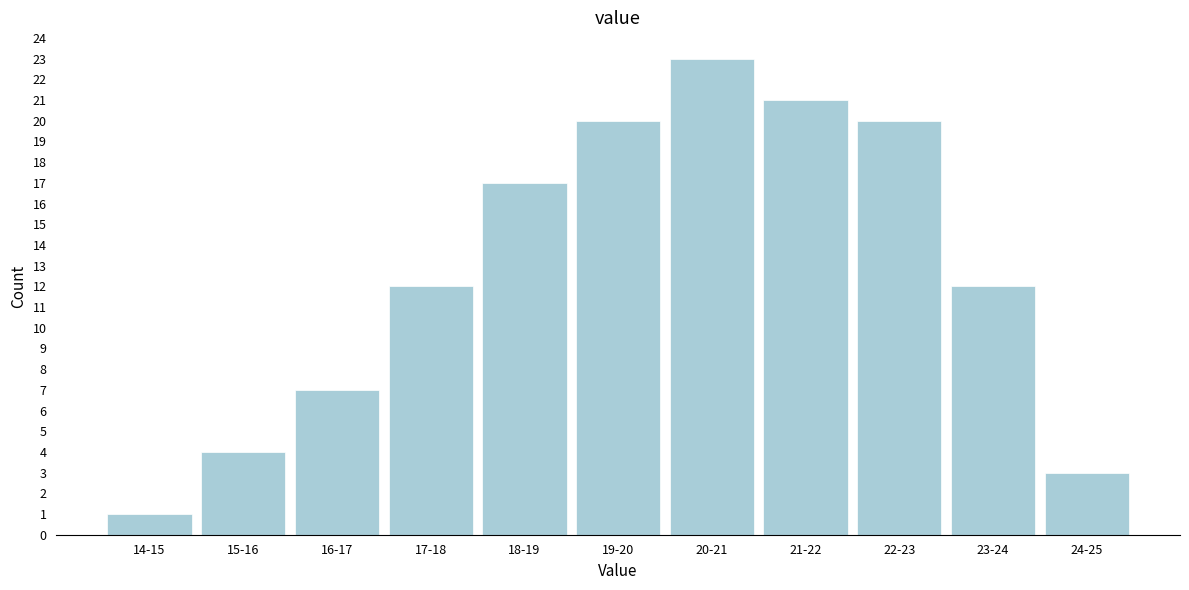

Reading left to right, list all the values displayed in this chart.

1	4	7	12	17	20	23	21	20	12	3